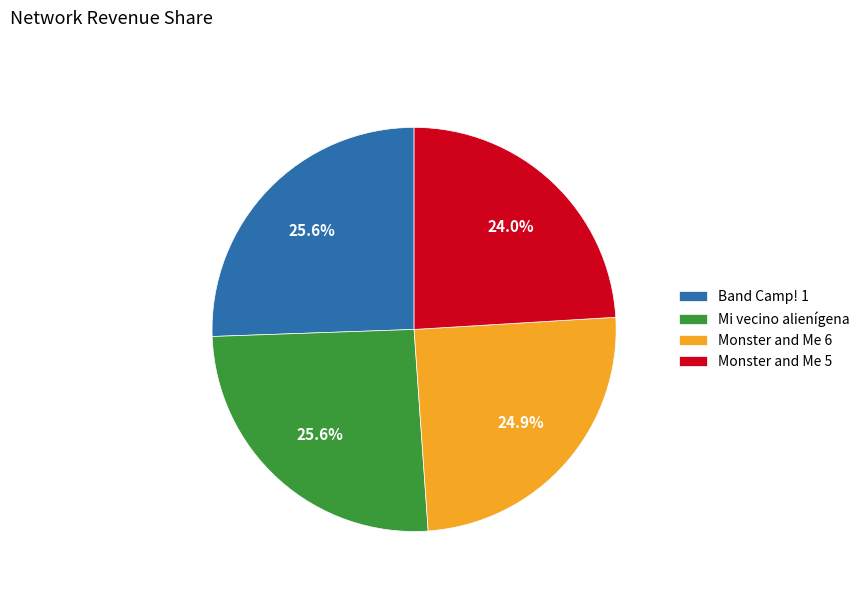

What percentage is NOT represented by Mi vecino alienígena?

74.4%